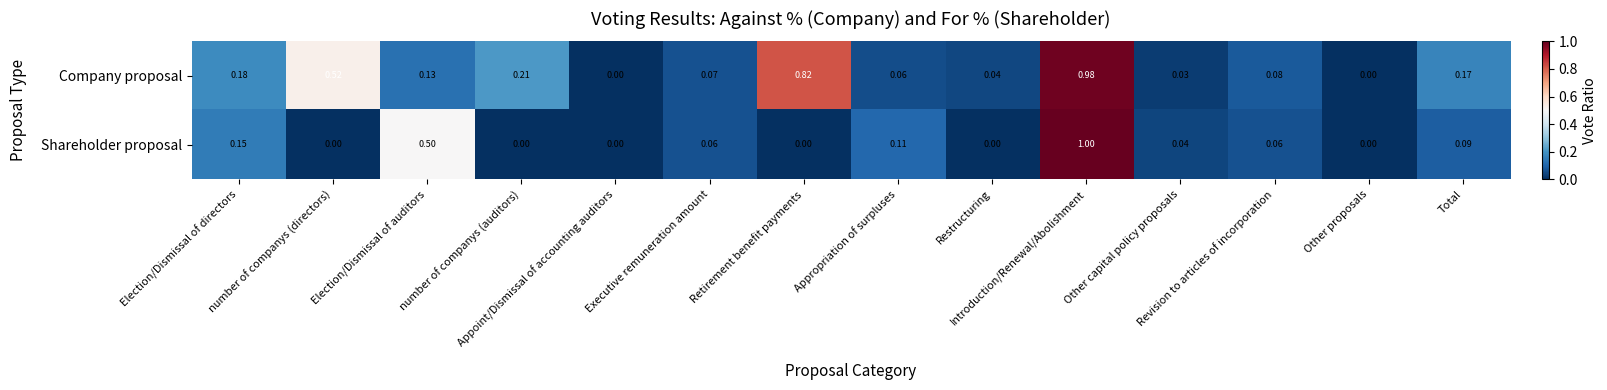

Between number of companys (auditors) and Other capital policy proposals, which series saw the biggest shift?

Company proposal